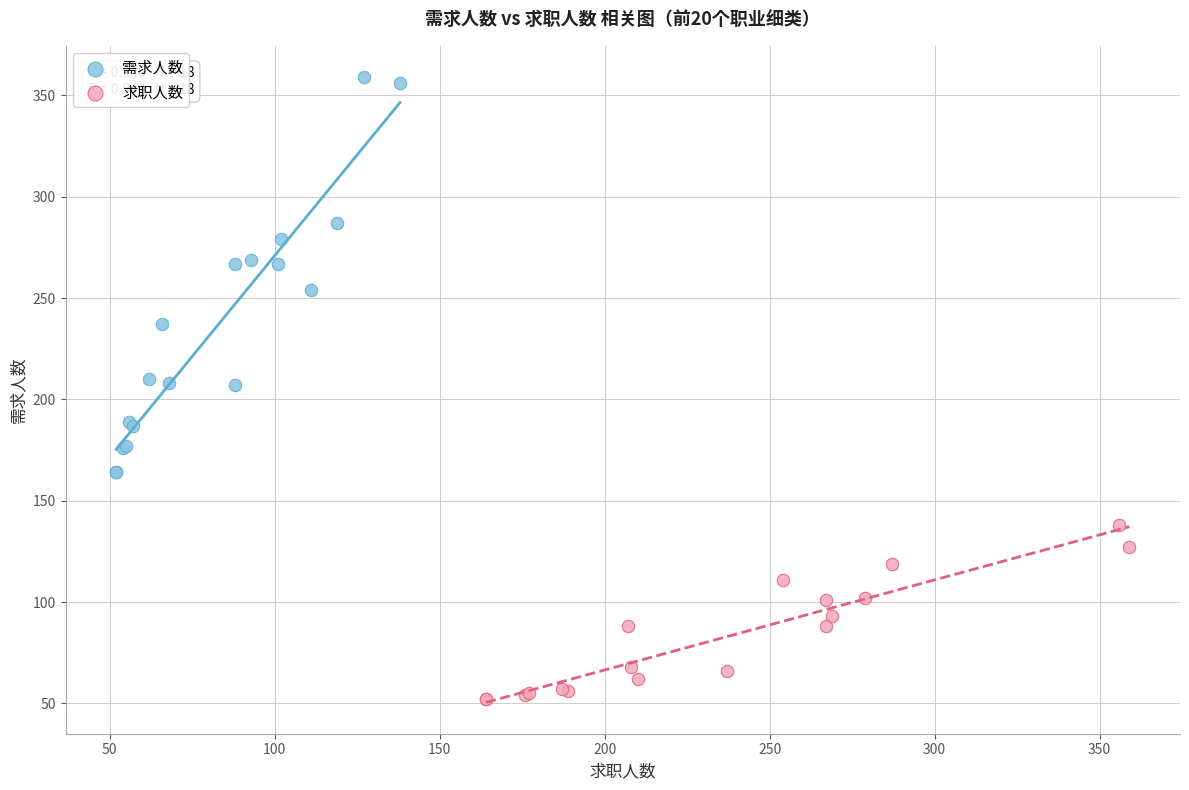

Which series contains the lowest Y value?

求职人数